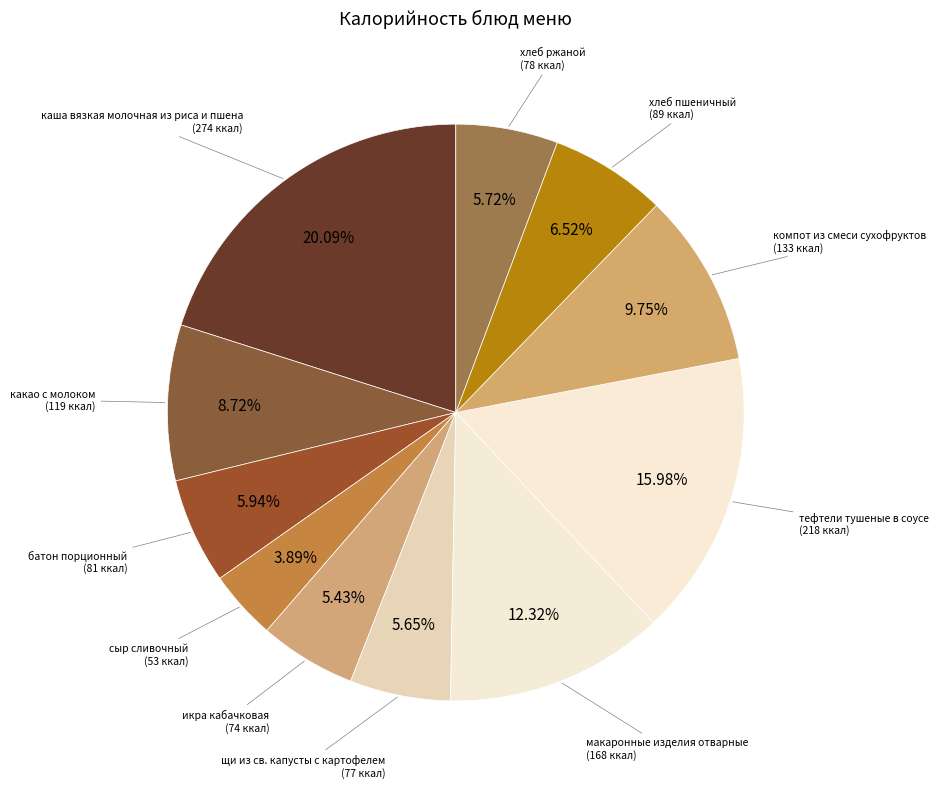

How many segments does this pie chart have?

11